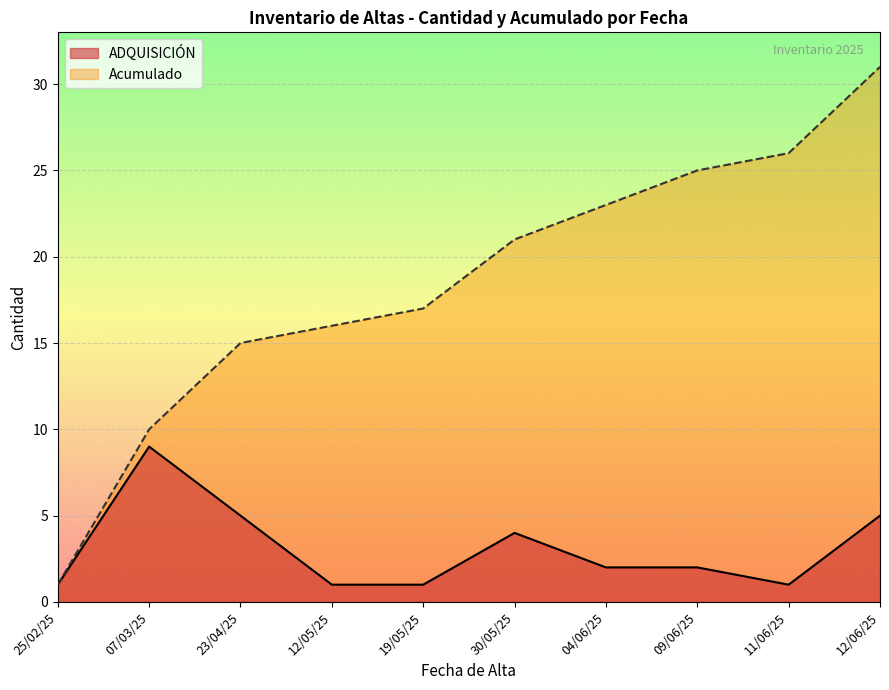

True or false: ADQUISICIÓN and Acumulado cross at least once.

False